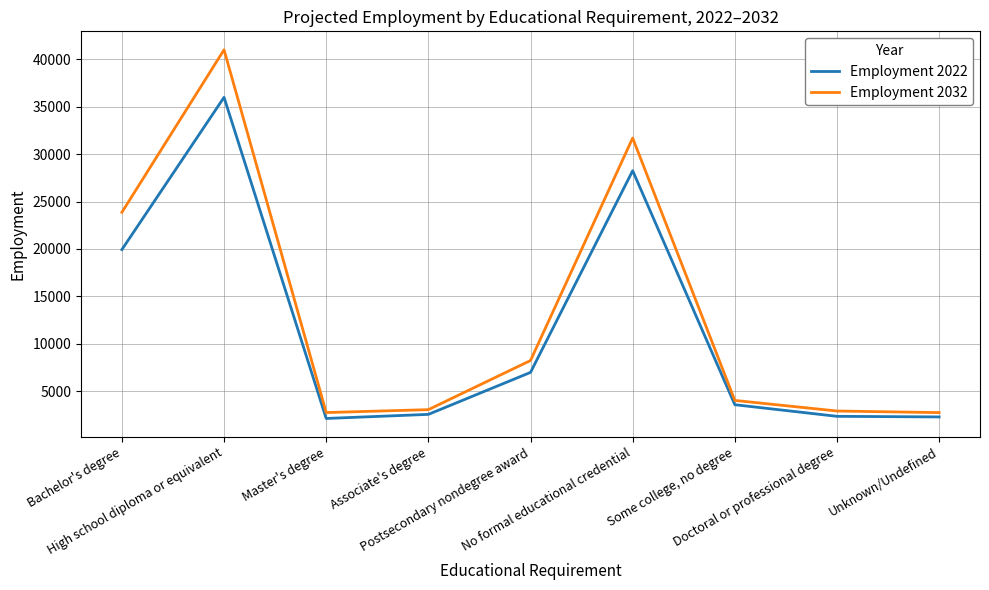

The value of Employment 2032 at Some college, no degree is 4009. True or false?

True